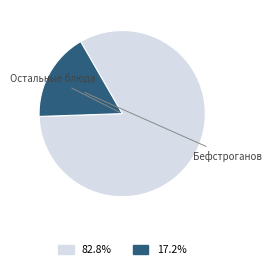

Is there any slice that represents more than half of the pie?

Yes